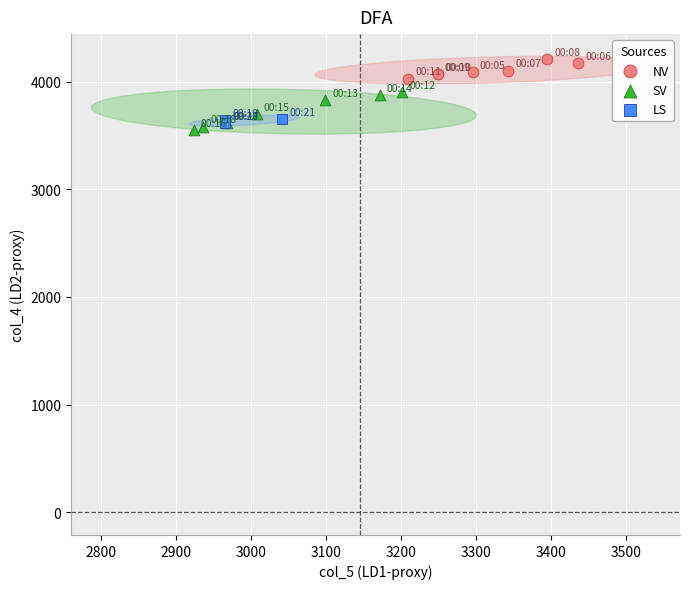

Which series has the widest spread of Y values?

SV